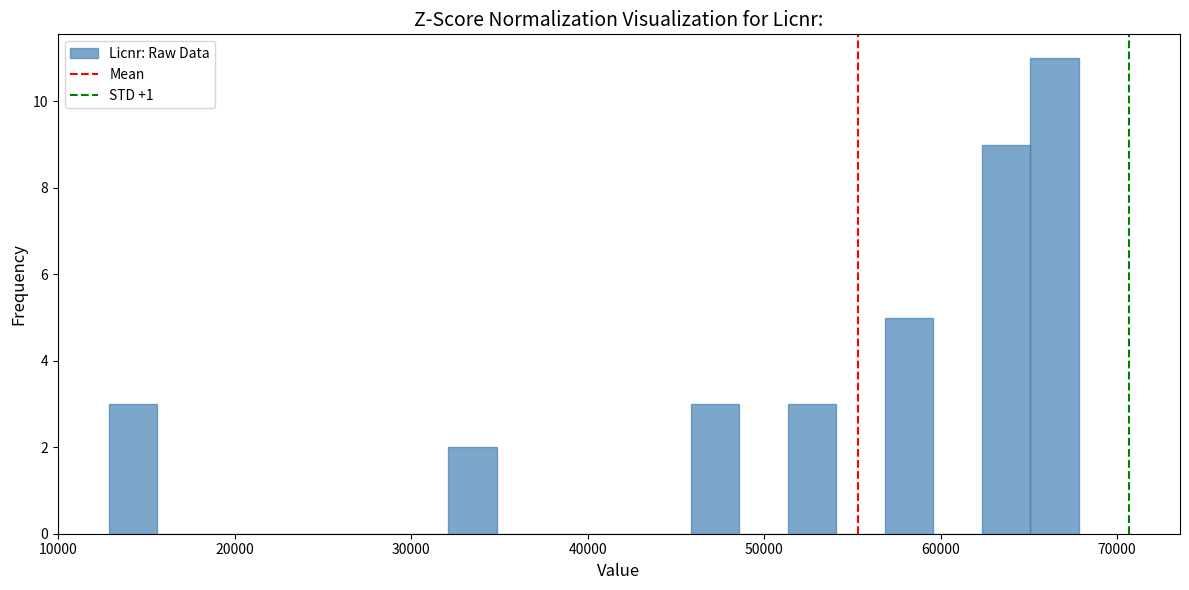

Around what value on the x-axis is the tallest bar? Give the approximate position of its centre, as read against the axis.

66000